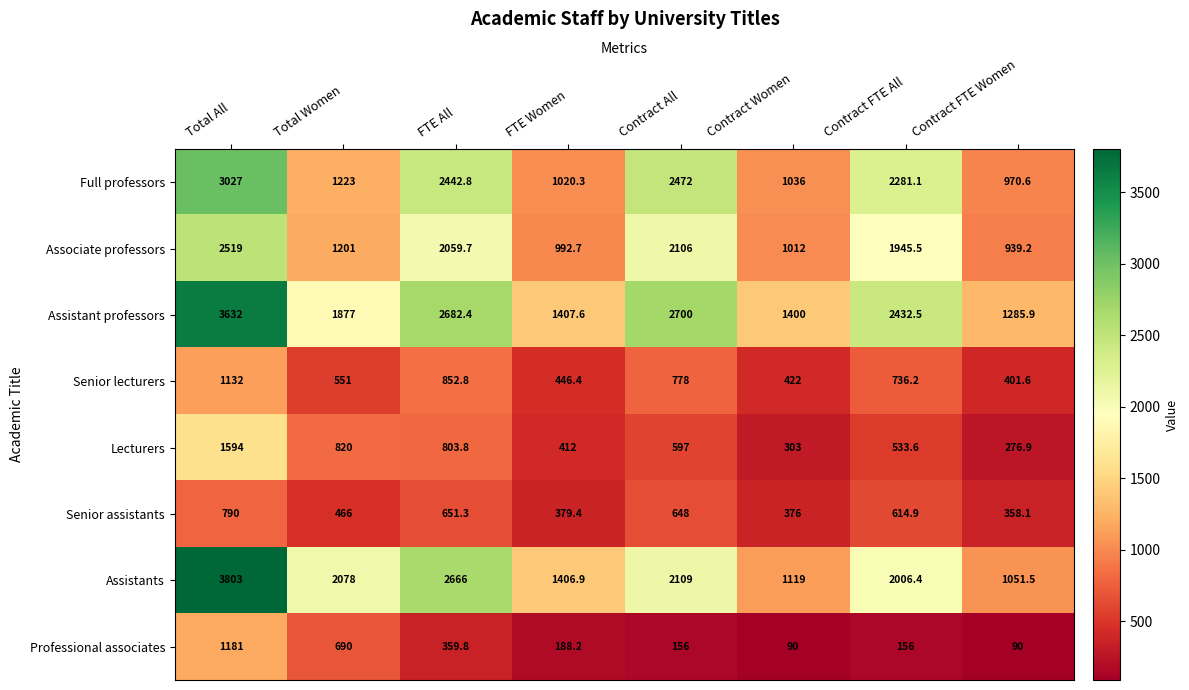

What is the maximum value shown in the chart?

3803.0